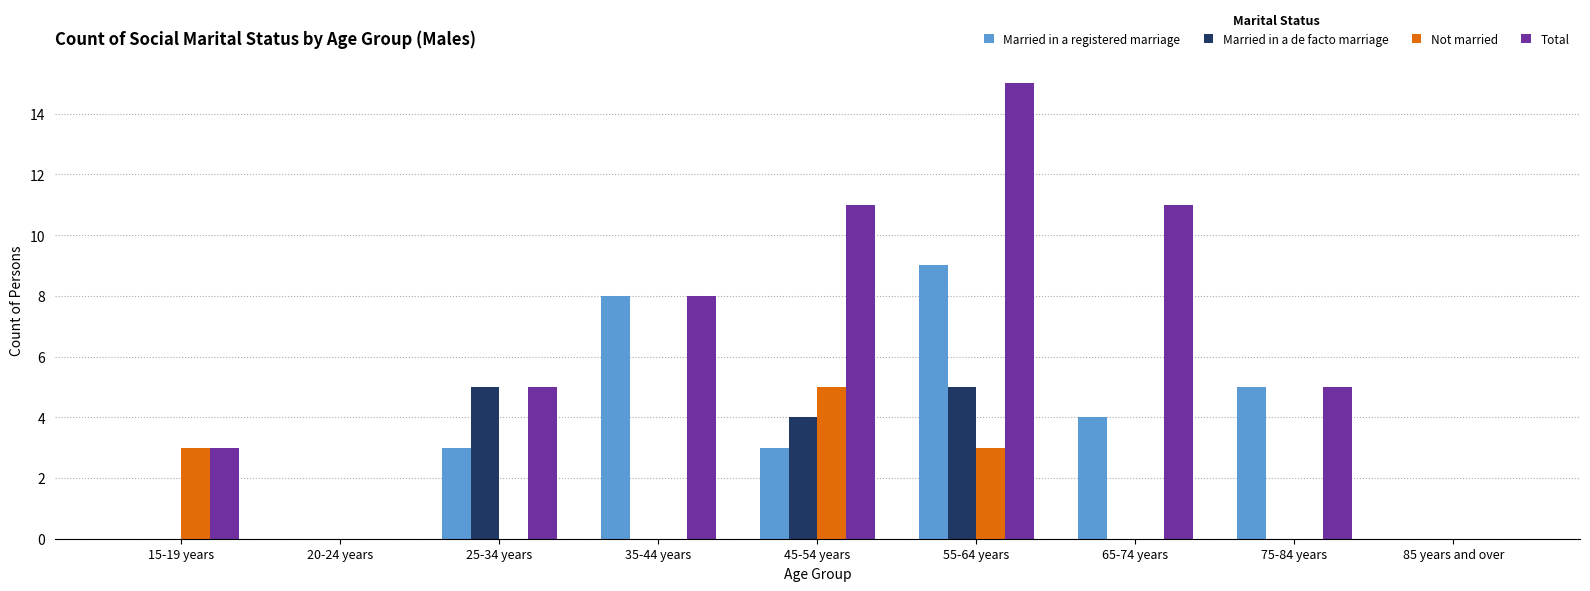

What is the greatest value displayed?

15